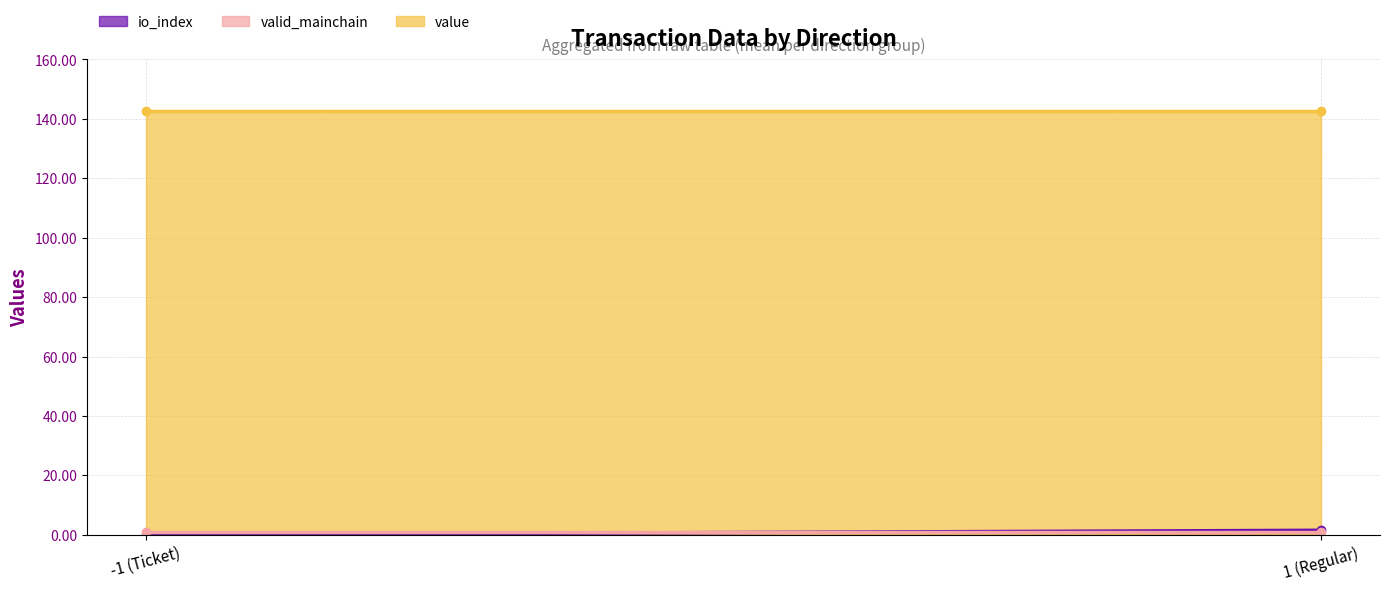

Between -1 (Ticket) and 1 (Regular), which is larger?

1 (Regular)